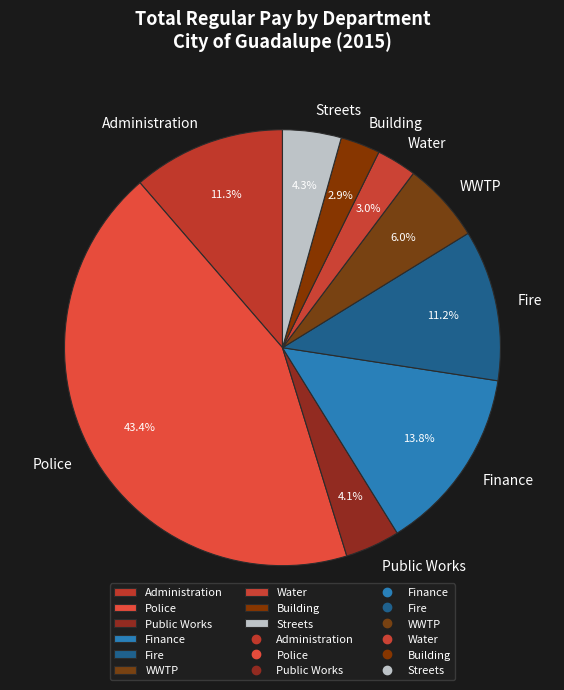

To the nearest percent, what percentage of the pie is Police?

43%